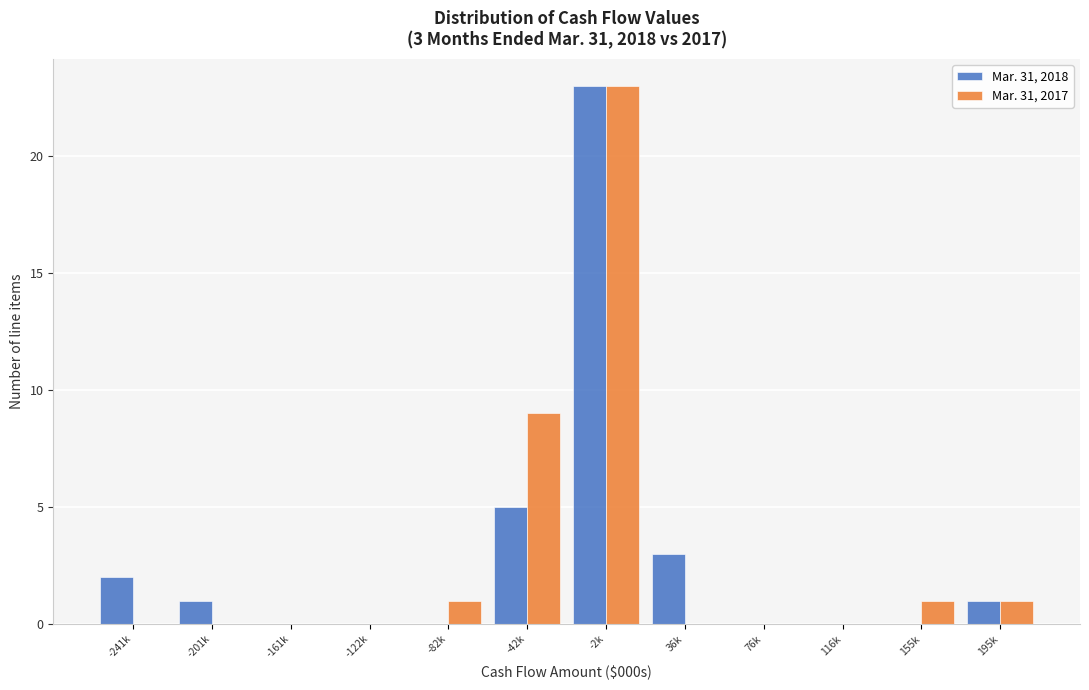

Reading left to right, what are all the values shown in this chart?

Mar. 31, 2018: -241k=2	-201k=1	-161k=0	-122k=0	-82k=0	-42k=5	-2k=23	36k=3	76k=0	116k=0	155k=0	195k=1
Mar. 31, 2017: -241k=0	-201k=0	-161k=0	-122k=0	-82k=1	-42k=9	-2k=23	36k=0	76k=0	116k=0	155k=1	195k=1